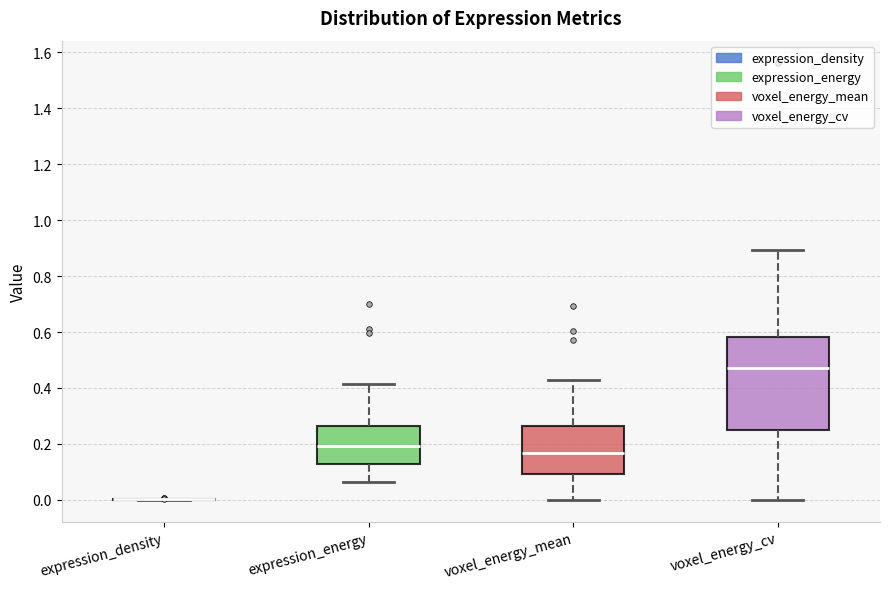

Comparing the boxes themselves (not the whiskers), which one is the tallest?

voxel_energy_cv